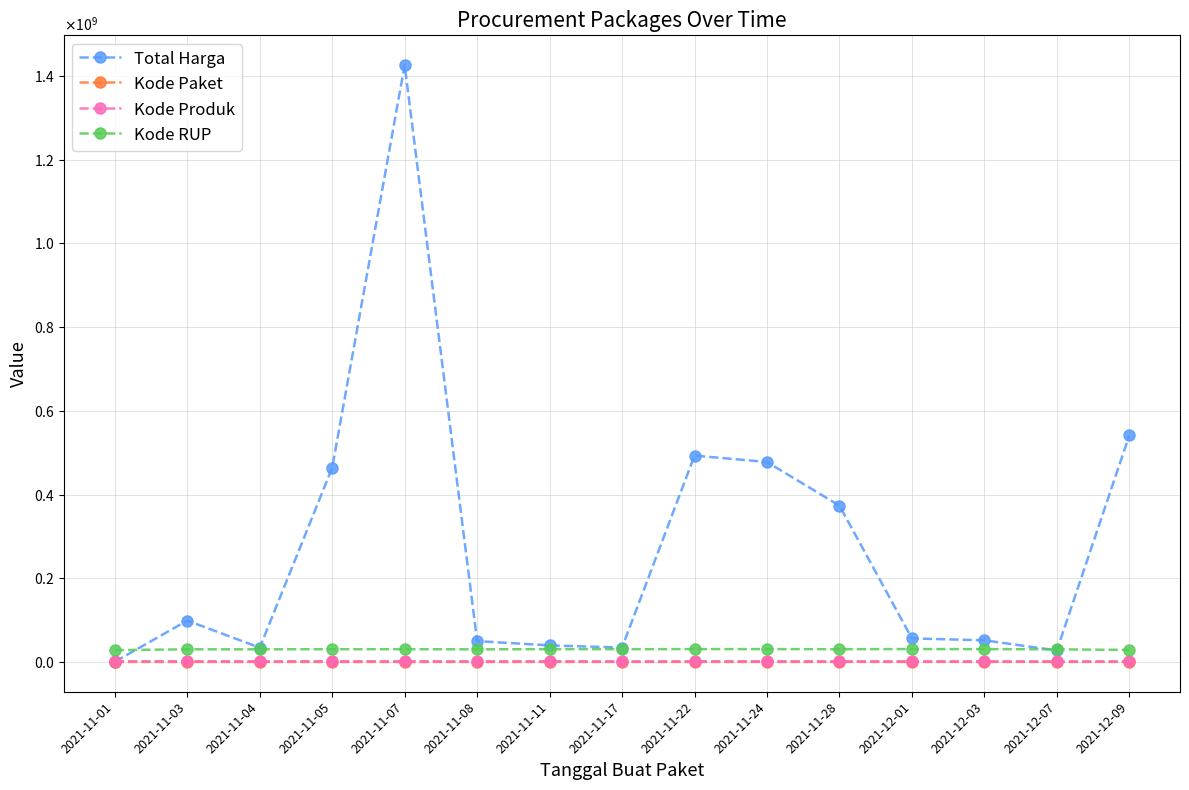

True or false: Kode RUP and Total Harga intersect in this chart.

True